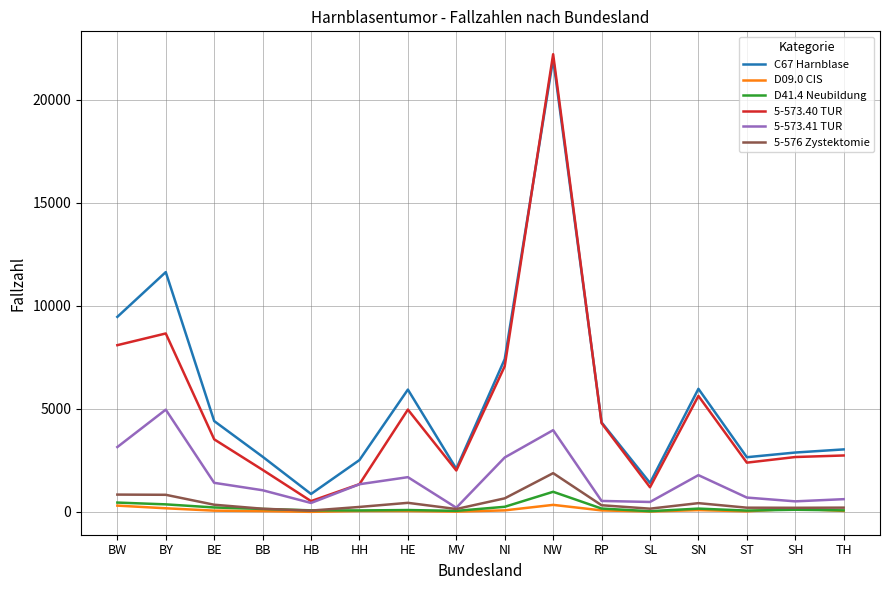

True or false: D09.0 CIS has a value of 46 at TH.

True